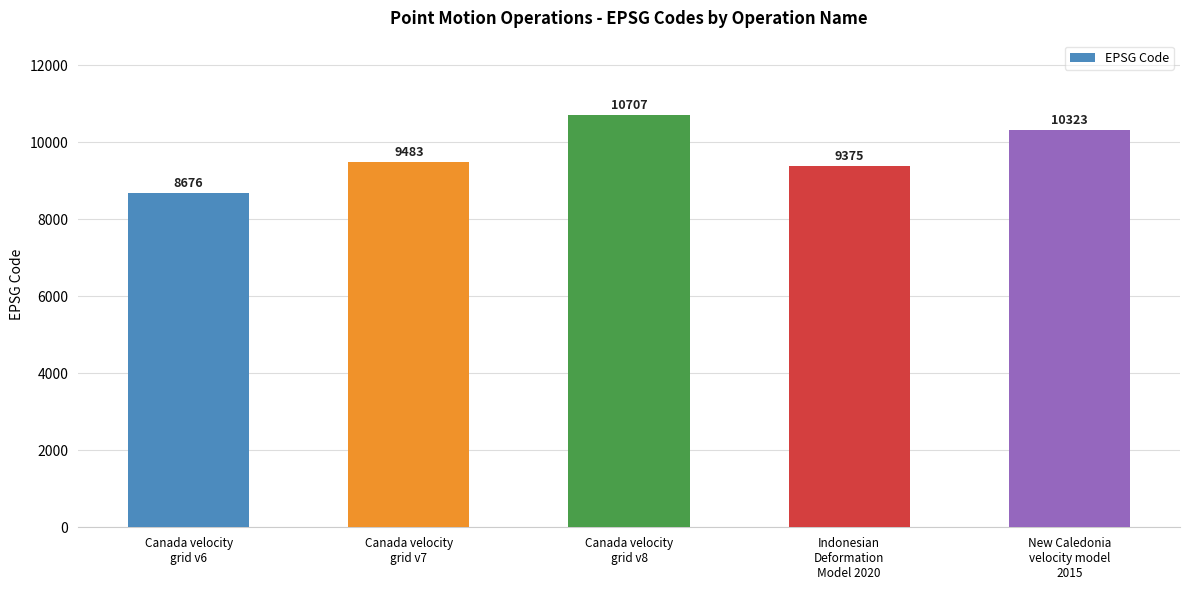

Between Canada velocity
grid v7 and Indonesian
Deformation
Model 2020, which is larger?

Canada velocity
grid v7